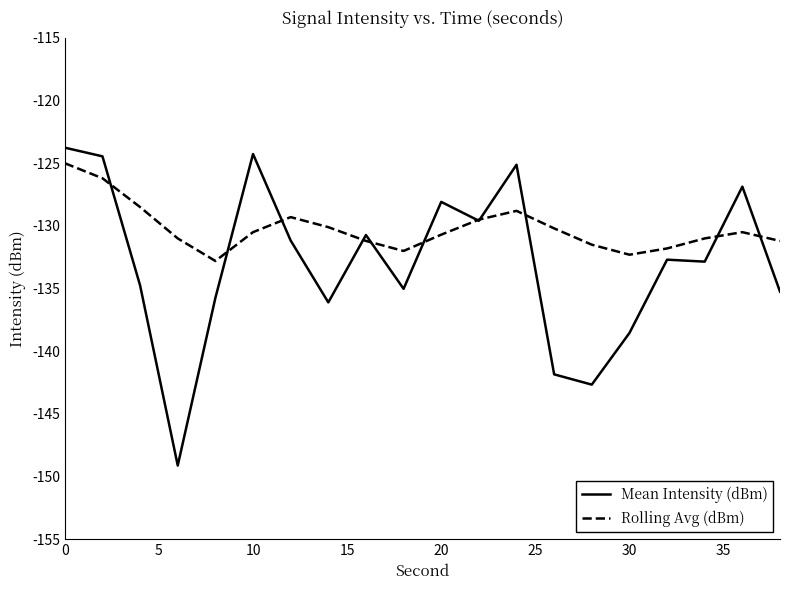

Which series has the largest total across all categories?

Rolling Avg (dBm)